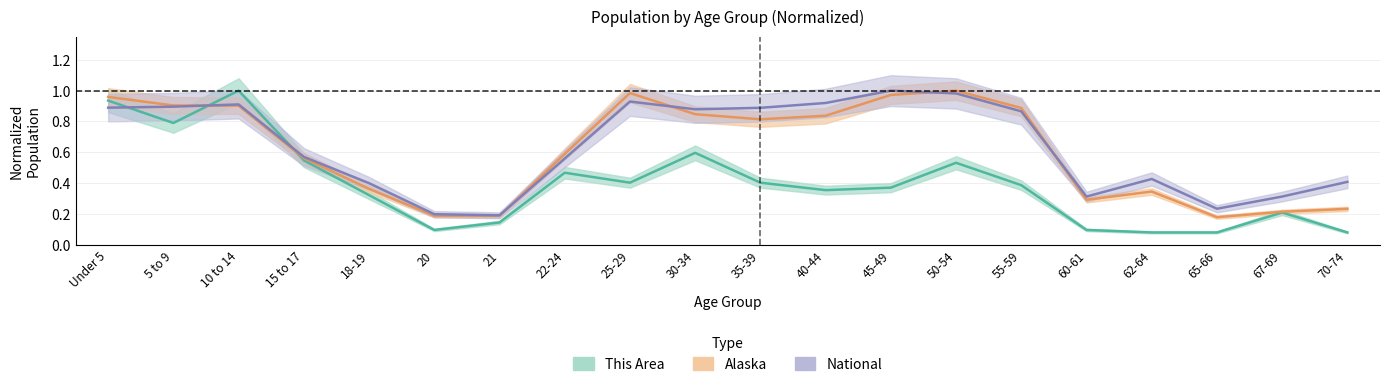

Which category has the highest value across all series?

10 to 14